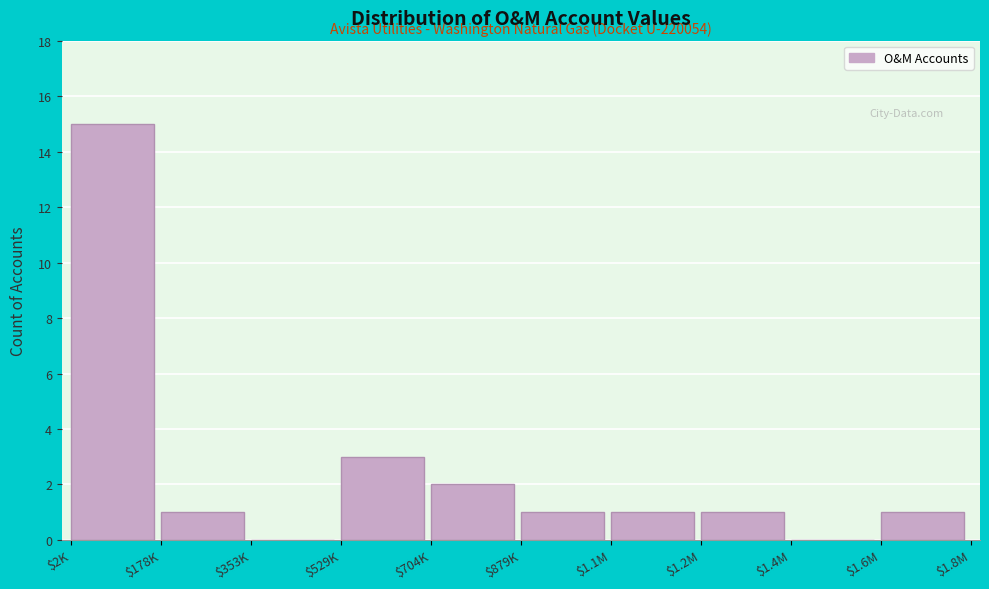

Where is the data nearest to the value 7?

$529K